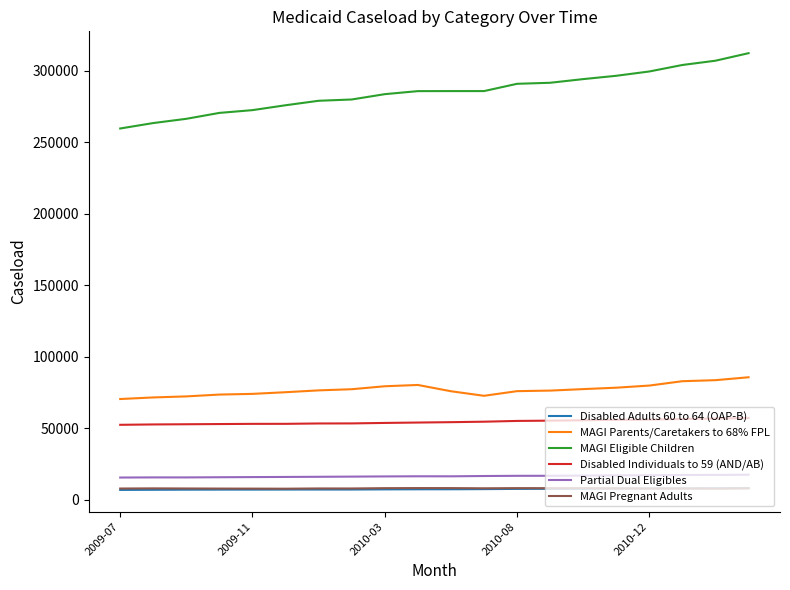

What is the maximum value for MAGI Pregnant Adults?

8054